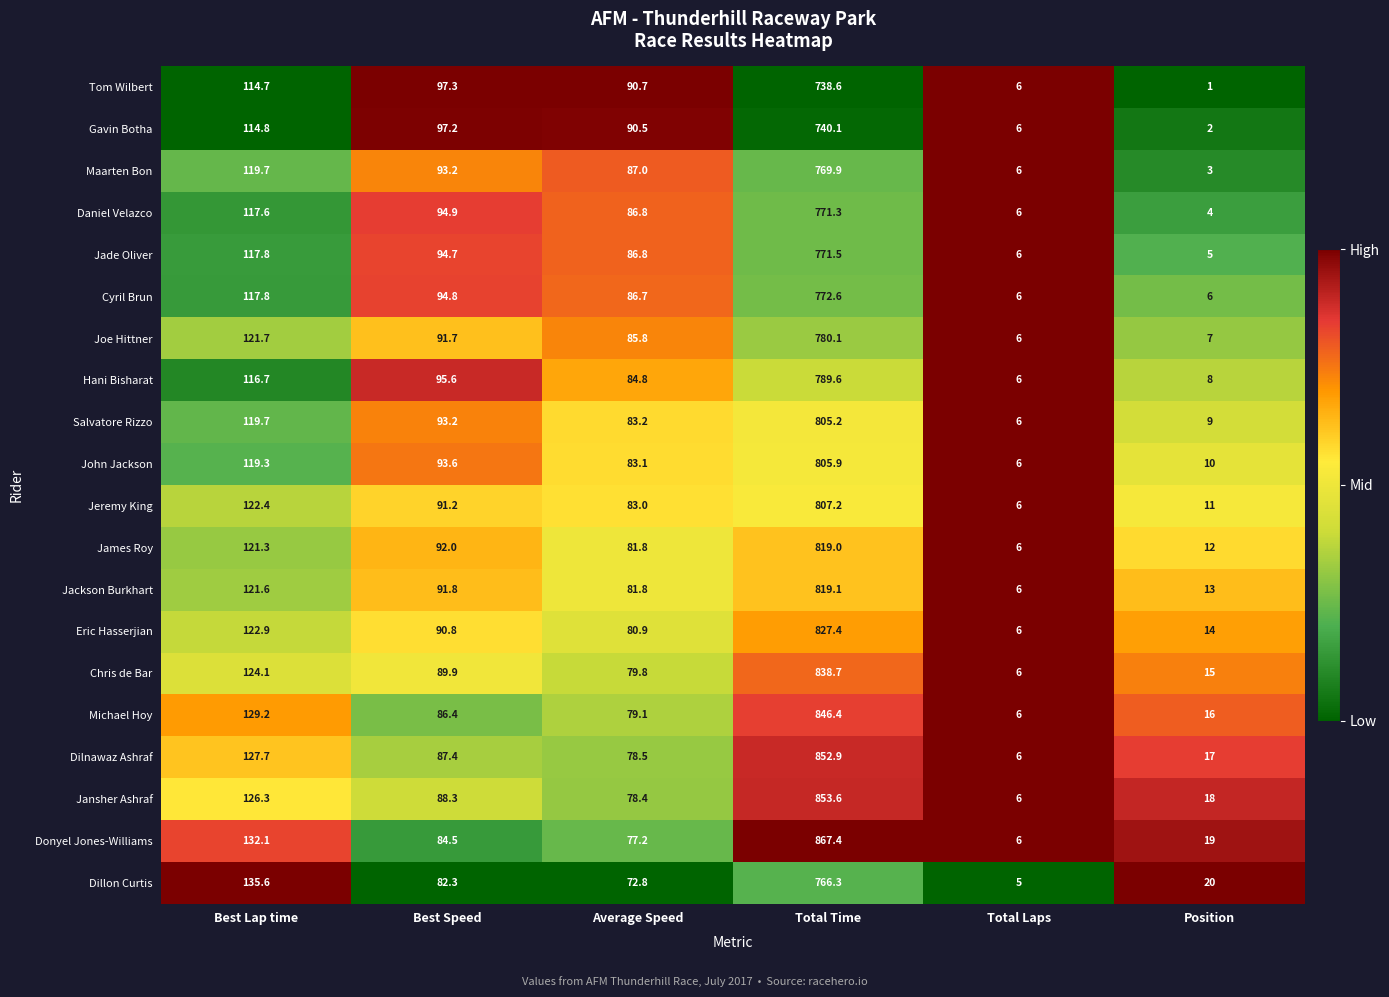

Which series has the largest range (max minus min)?

Donyel Jones-Williams